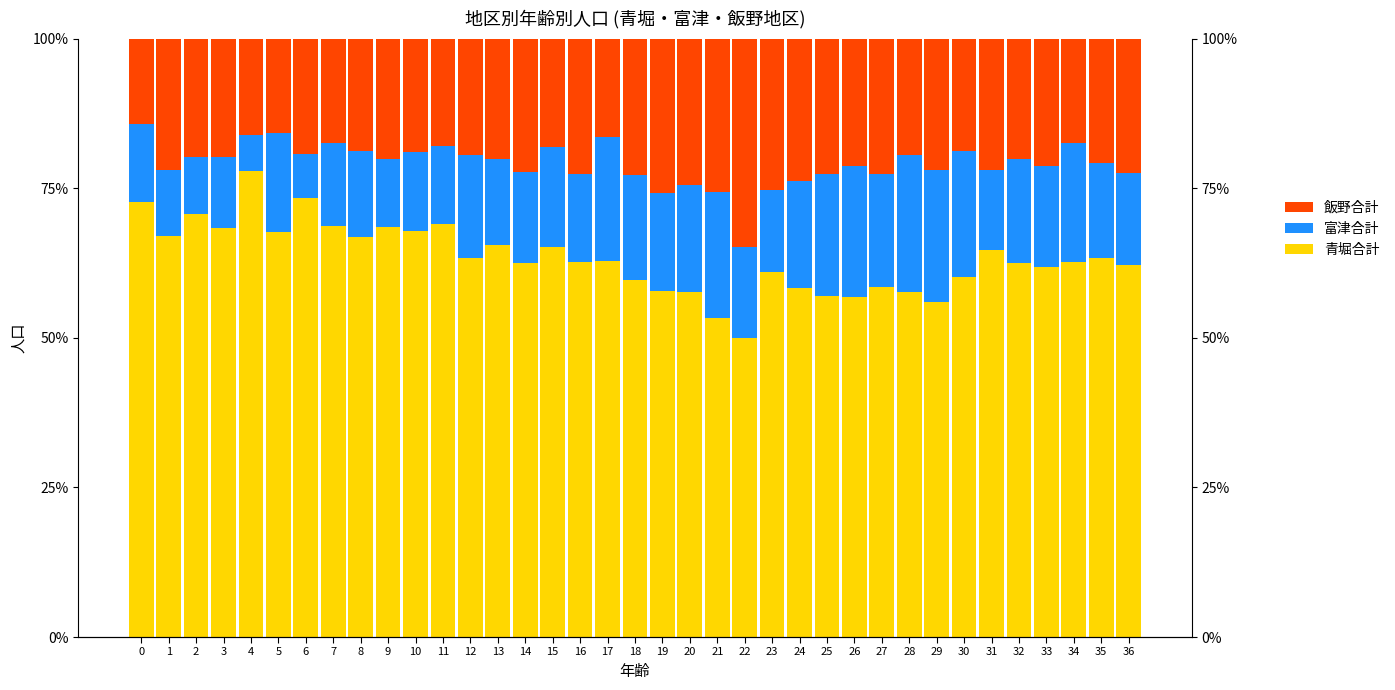

True or false: 青堀合計 has a value of 38.3 at 10.

False